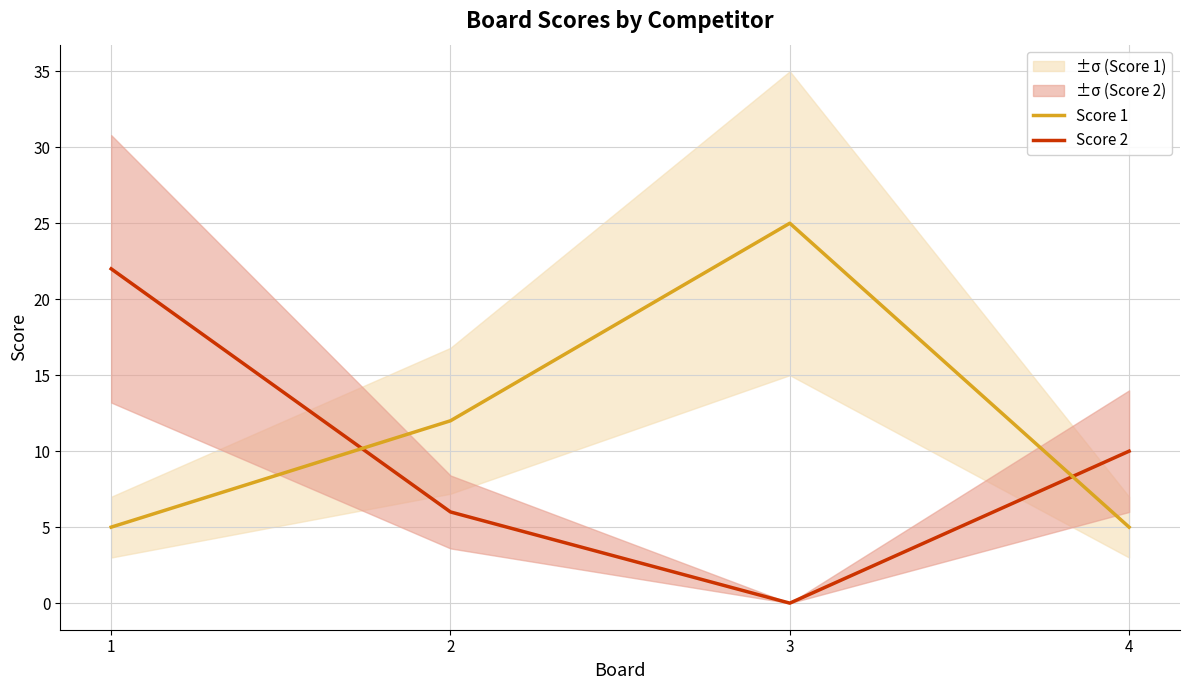

What are all the series names shown in the legend?

Score 1, Score 2